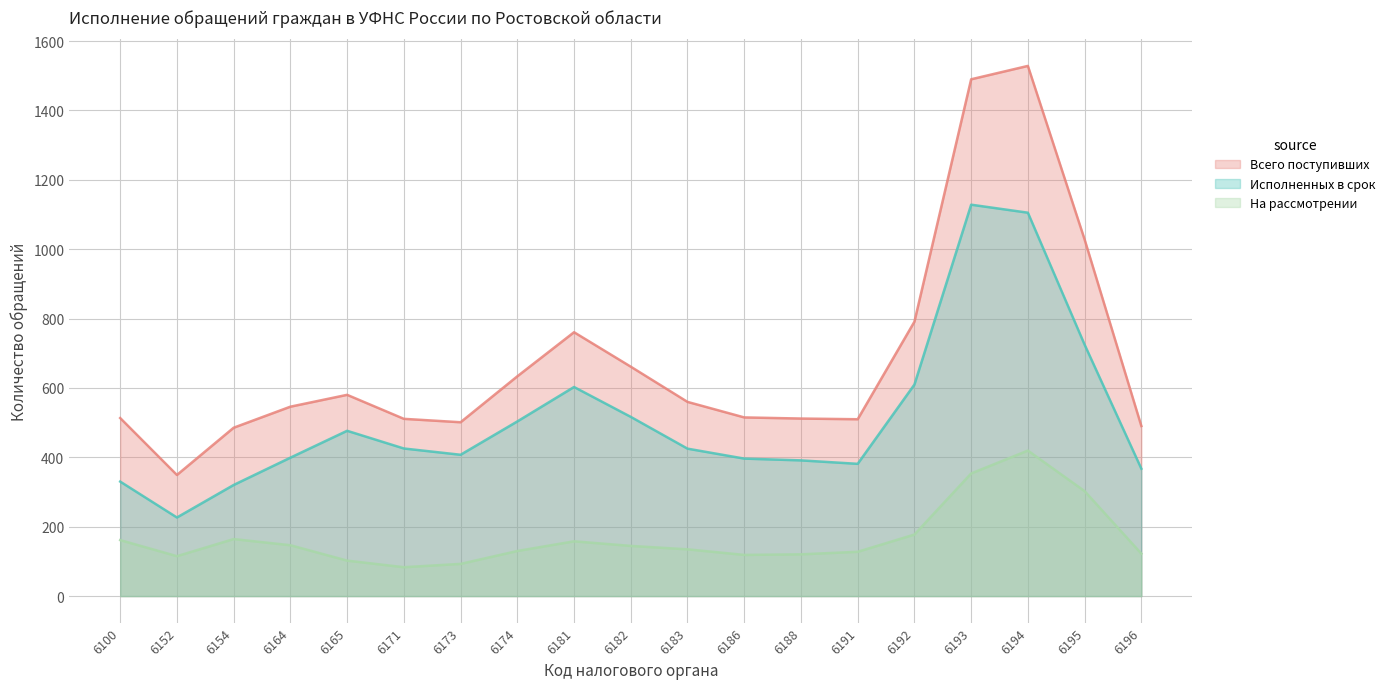

List the series in order of their overall mean, lowest first.

На рассмотрении, Исполненных в срок, Всего поступивших